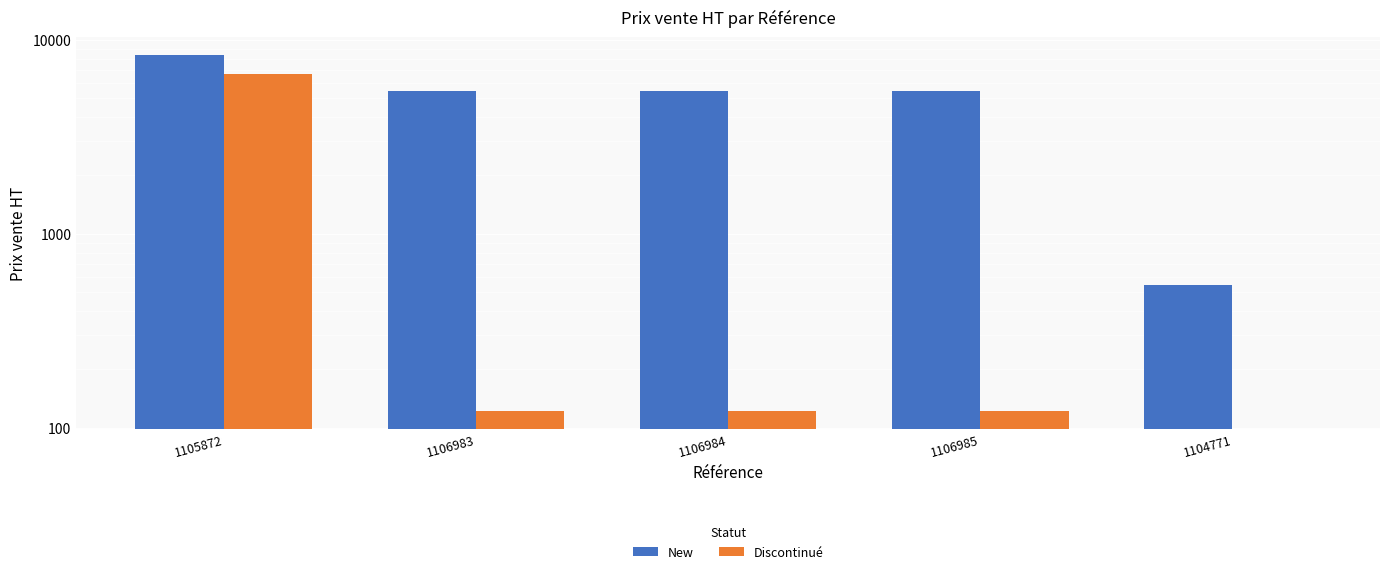

What are all the series names shown in the legend?

New, Discontinué